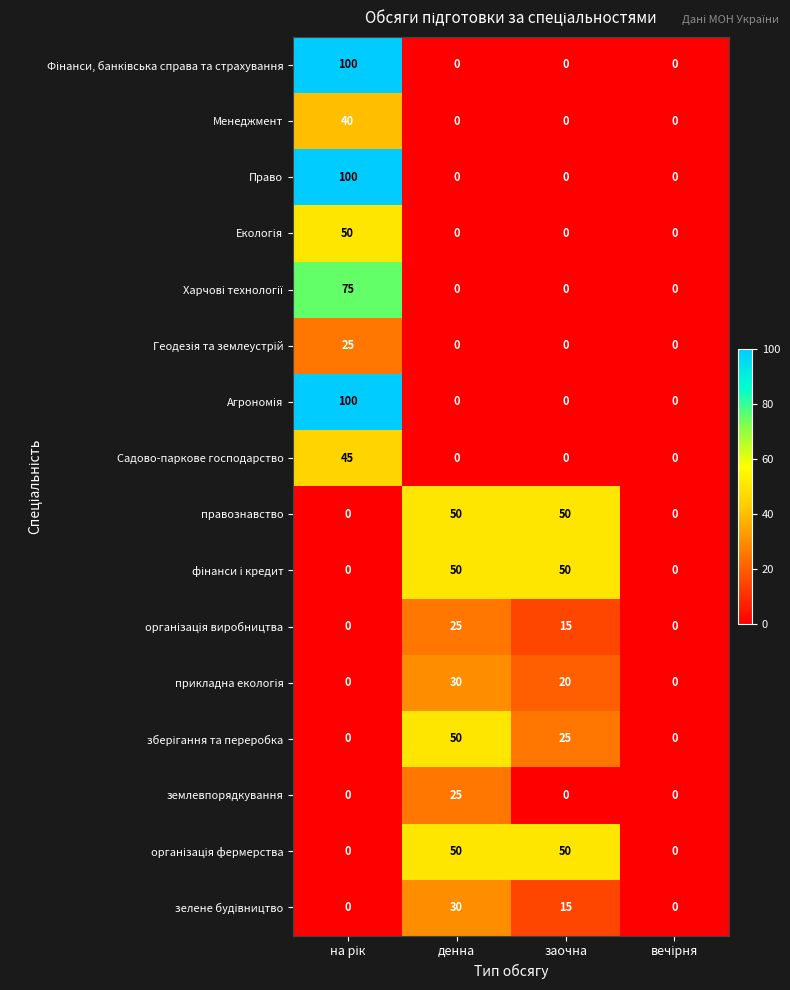

What is the average value of the Менеджмент series?

10